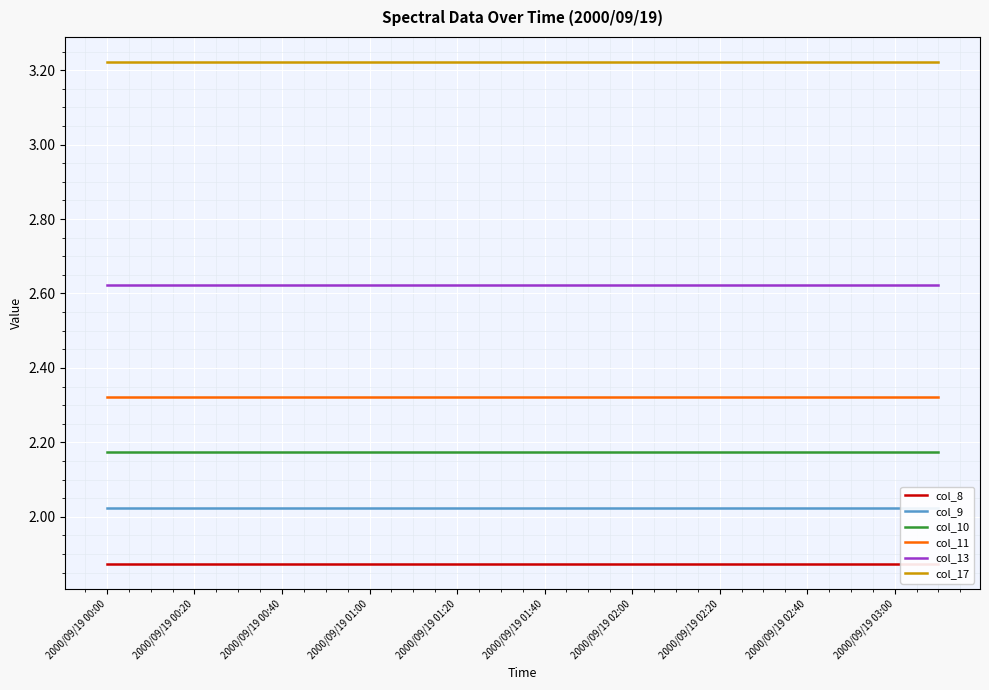

Which category has the highest value across all series?

2000/09/19 00:00